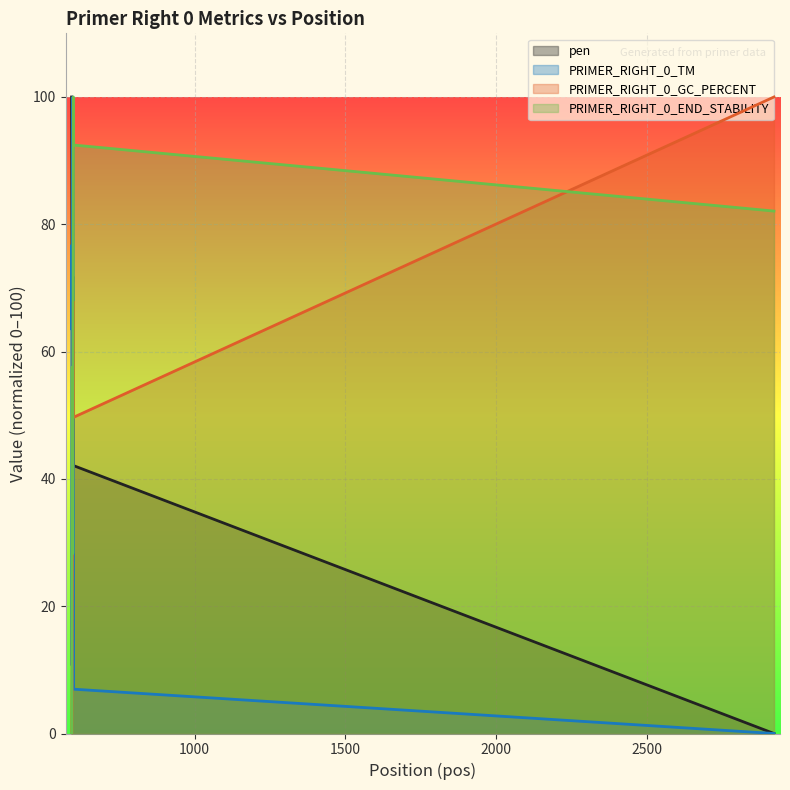

At which category is the sum across all series the highest?

597